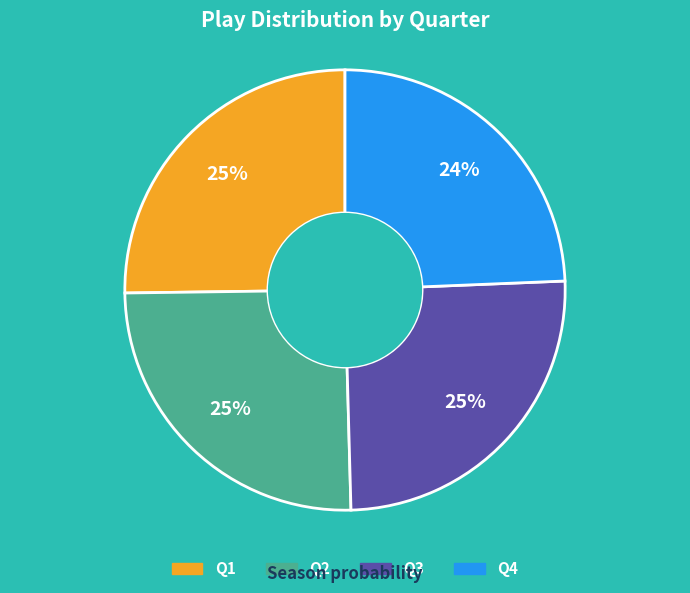

Is the sum of Q3 and Q2 greater than half?

Yes